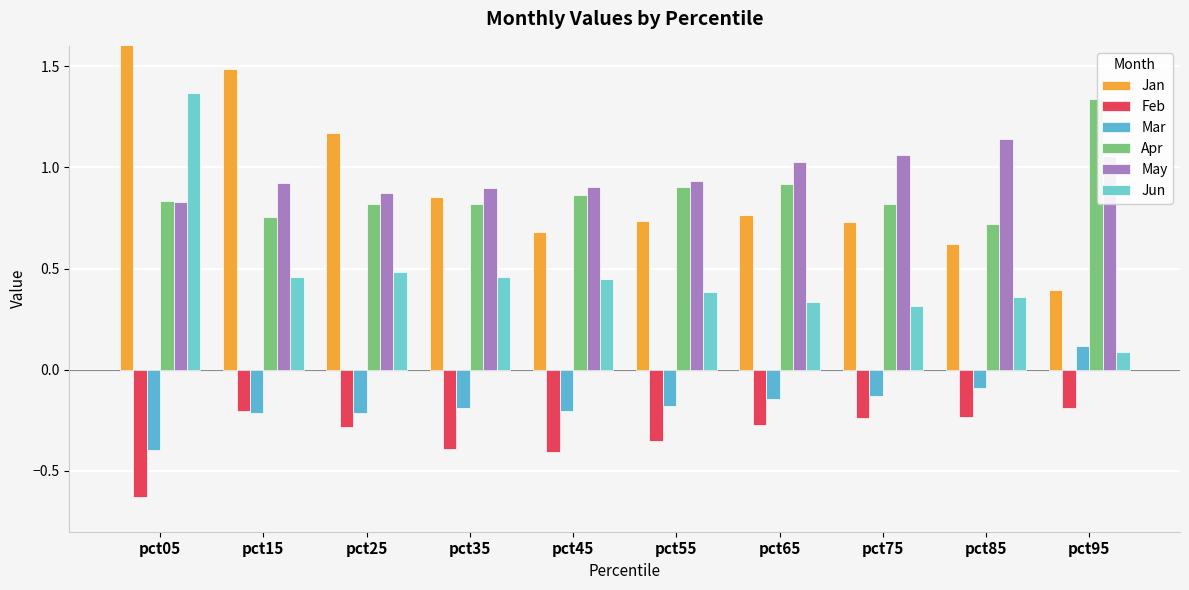

What is the total value across all series at pct65?

2.6